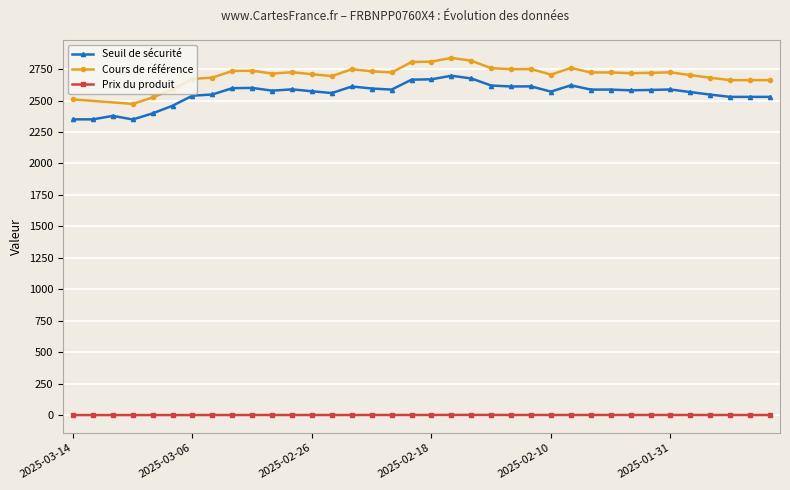

The Prix du produit series shows 1.3 at 2025-02-13. True or false?

True